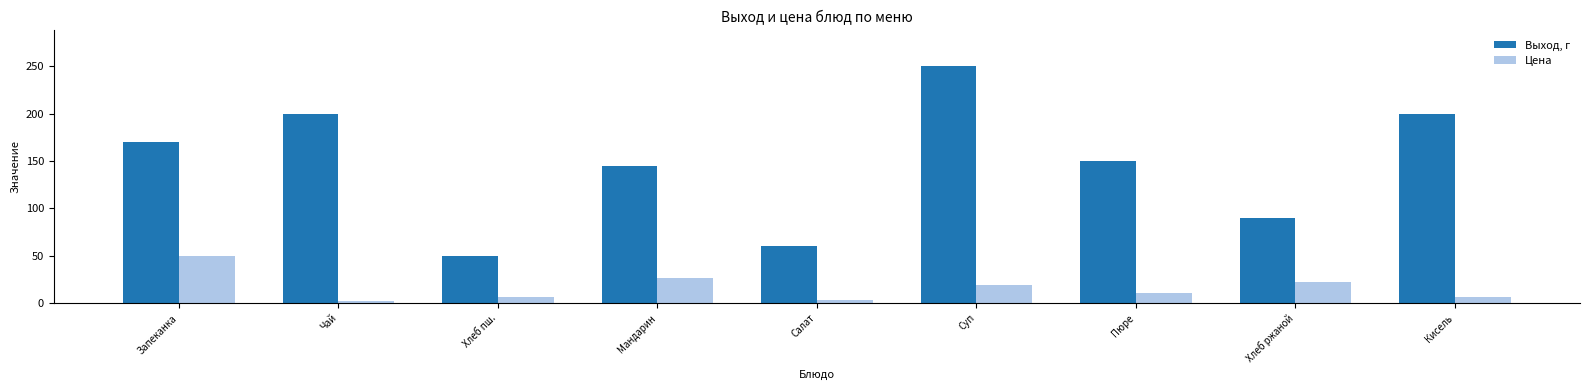

List the series in order of their peak value, highest first.

Выход, г, Цена